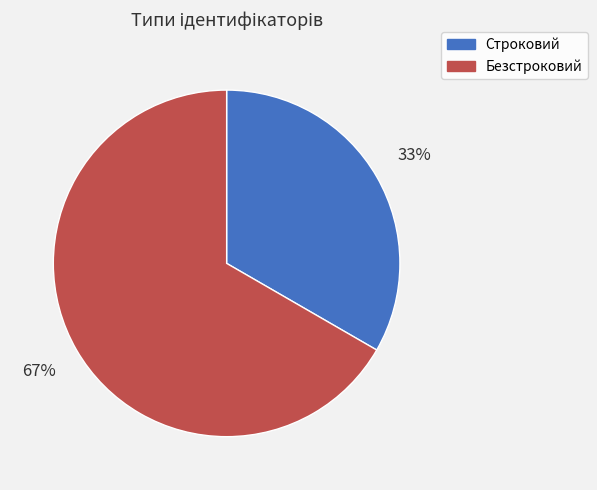

How many slices are in this pie chart?

2